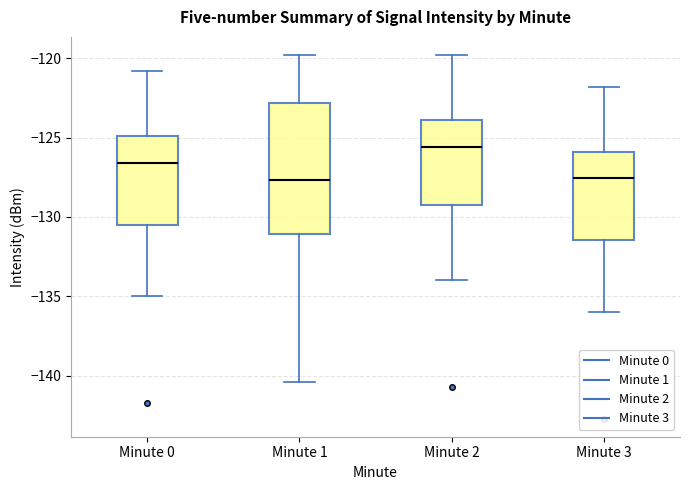

Where does the upper whisker of the box for Minute 3 end on the y-axis? The values are not printed on the chart, so give them approximately, as read against the axis.

-122.0